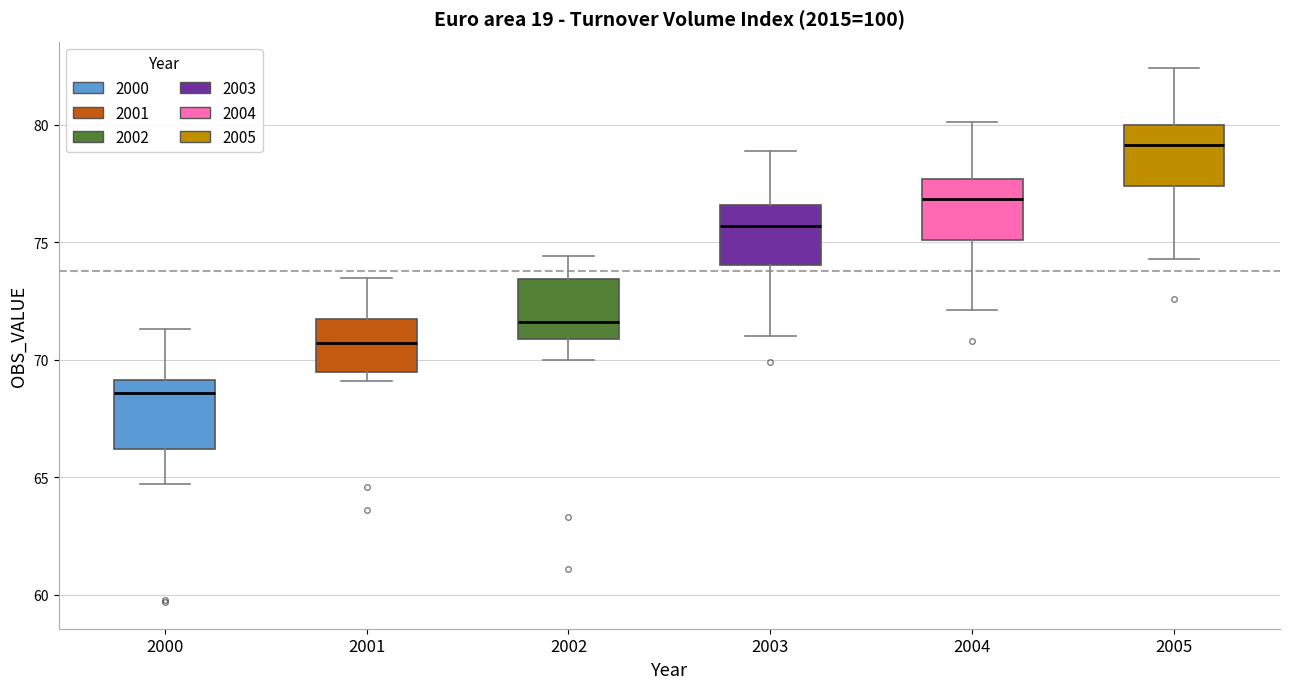

Which box's median line is the lowest?

2000